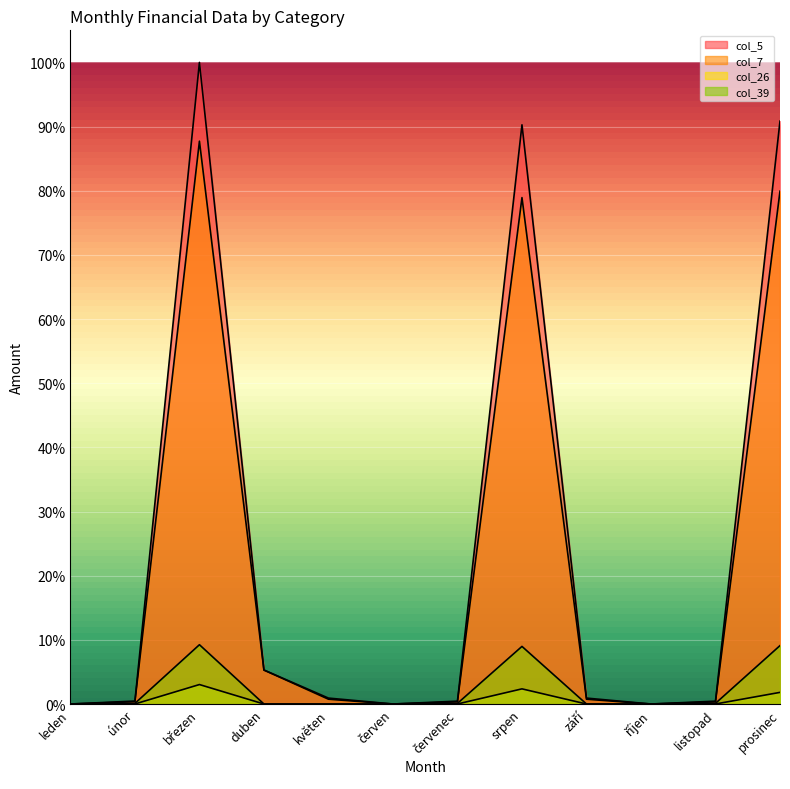

Reading left to right, transcribe all the data shown in this chart.

col_5: leden=0.0	únor=0.0	březen=1.0	duben=0.1	květen=0.0	červen=0.0	červenec=0.0	srpen=0.9	září=0.0	říjen=0.0	listopad=0.0	prosinec=0.9
col_7: leden=0.0	únor=0.0	březen=0.9	duben=0.1	květen=0.0	červen=0.0	červenec=0.0	srpen=0.8	září=0.0	říjen=0.0	listopad=0.0	prosinec=0.8
col_26: leden=0.0	únor=0.0	březen=0.0	duben=0.0	květen=0.0	červen=0.0	červenec=0.0	srpen=0.0	září=0.0	říjen=0.0	listopad=0.0	prosinec=0.0
col_39: leden=0.0	únor=0.0	březen=0.1	duben=0.0	květen=0.0	červen=0.0	červenec=0.0	srpen=0.1	září=0.0	říjen=0.0	listopad=0.0	prosinec=0.1